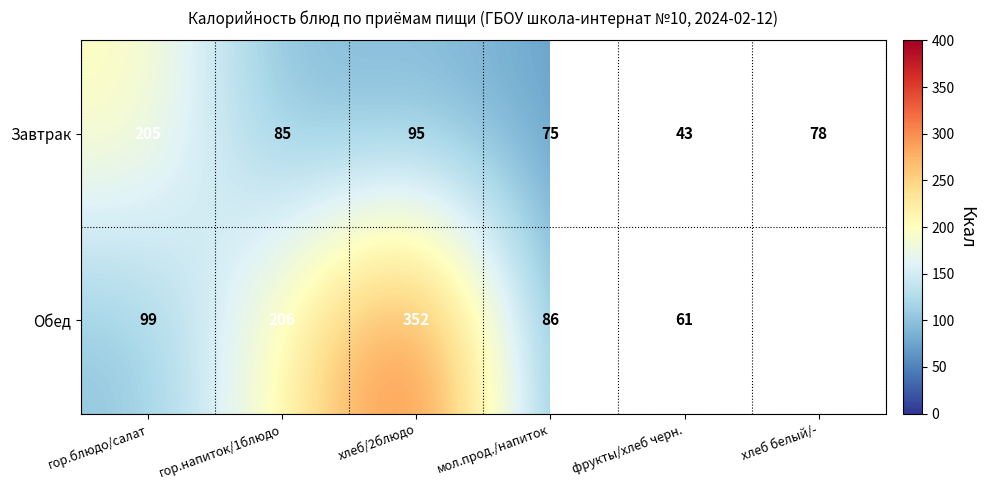

Where does the Завтрак series first go above 85?

гор.блюдо/салат